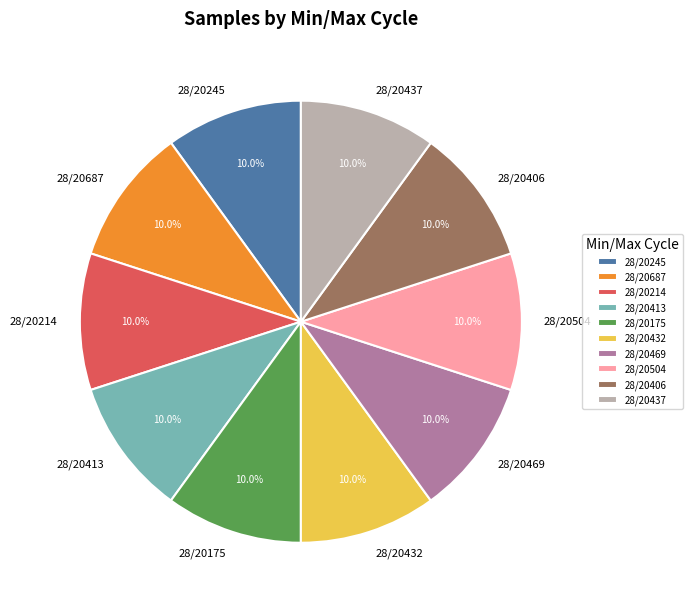

Does 28/20469 account for over 50% of the chart?

No